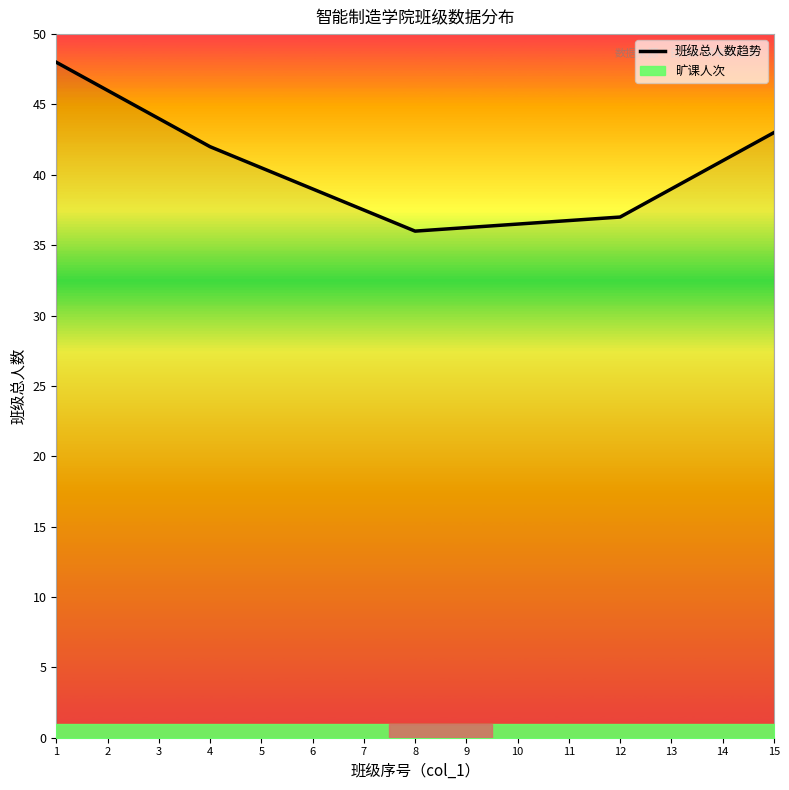

Approximately how many times larger is the value at 8 compared to 11?

1.0